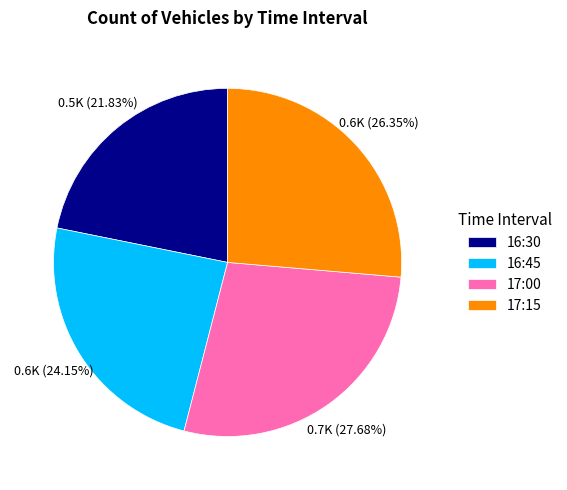

To the nearest percent, what is the difference between the 16:30 and 16:45 slice percentages?

2%